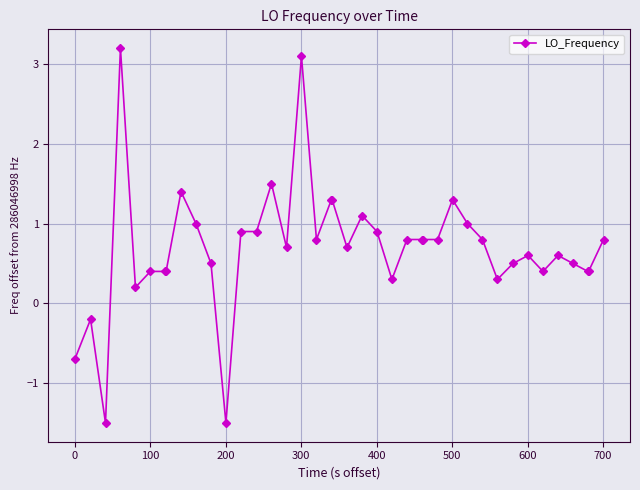

What is the value of the 39th point from the left?

0.4